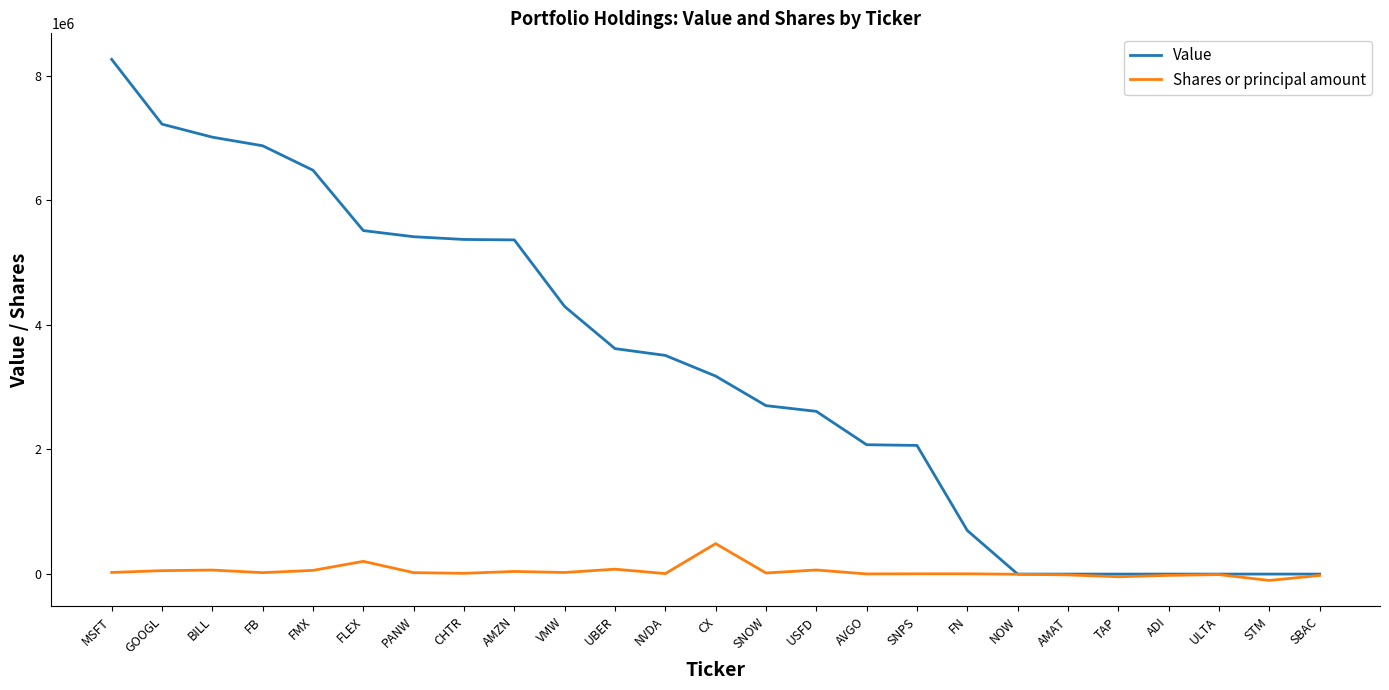

What is the difference between the highest and lowest values at ULTA?

8500